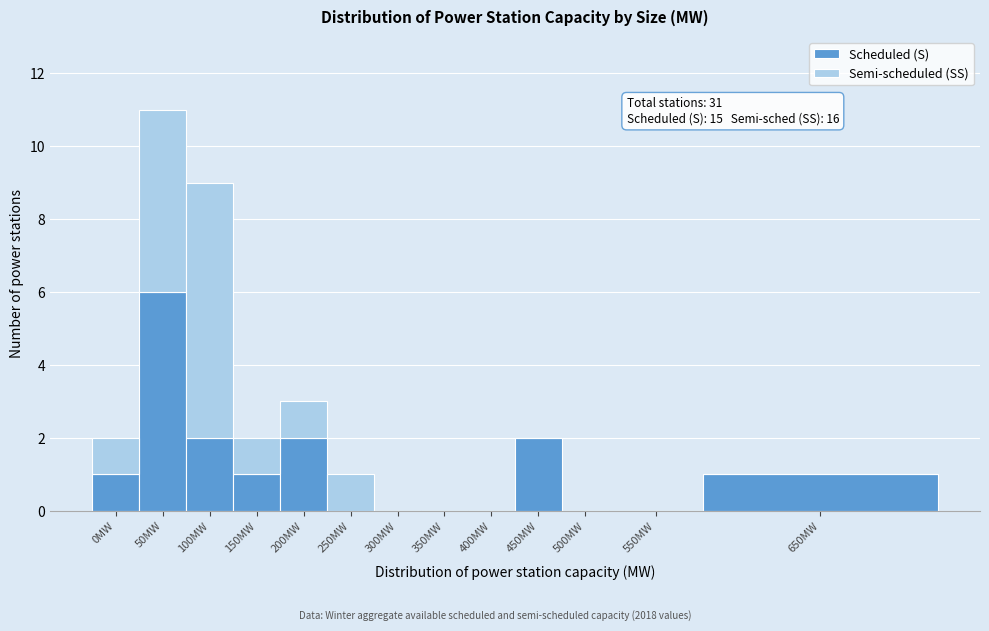

Reading left to right, transcribe the values for Scheduled (S).

0MW=1	50MW=6	100MW=2	150MW=1	200MW=2	250MW=0	300MW=0	350MW=0	400MW=0	450MW=2	500MW=0	550MW=0	650MW=1